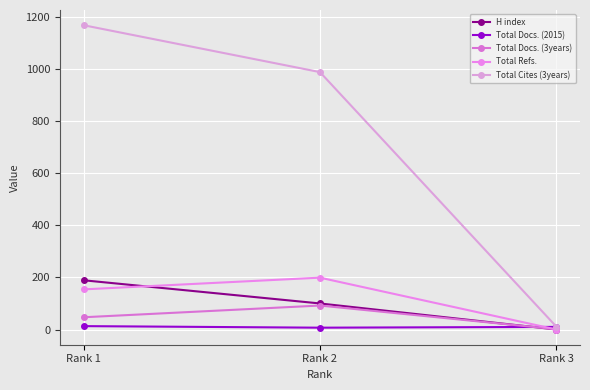

What is the value of the Total Docs. (3years) point at the 3rd from the left?

1